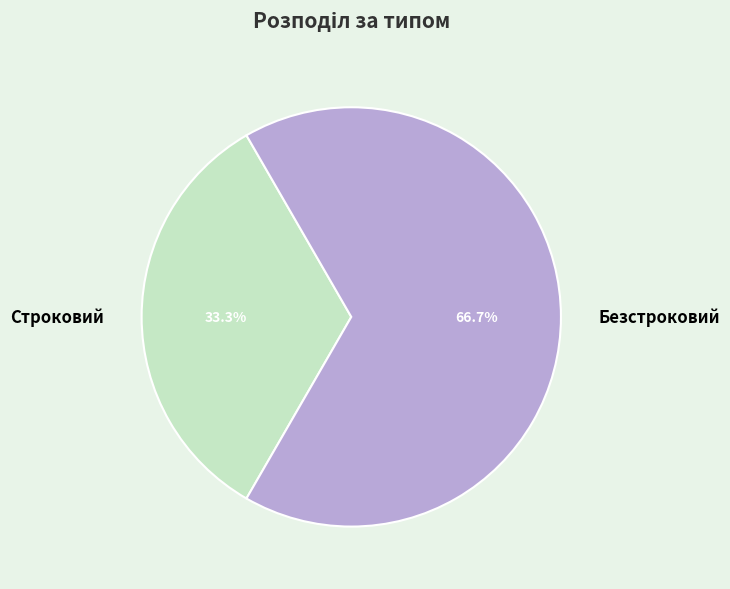

How much of the chart is everything except Безстроковий?

33.3%